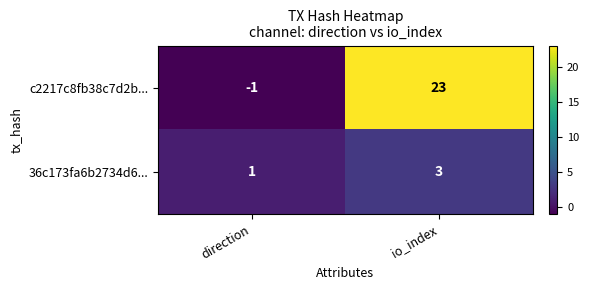

Reading left to right, transcribe all the data shown in this chart.

c2217c8fb38c7d2b...: -1	23
36c173fa6b2734d6...: 1	3